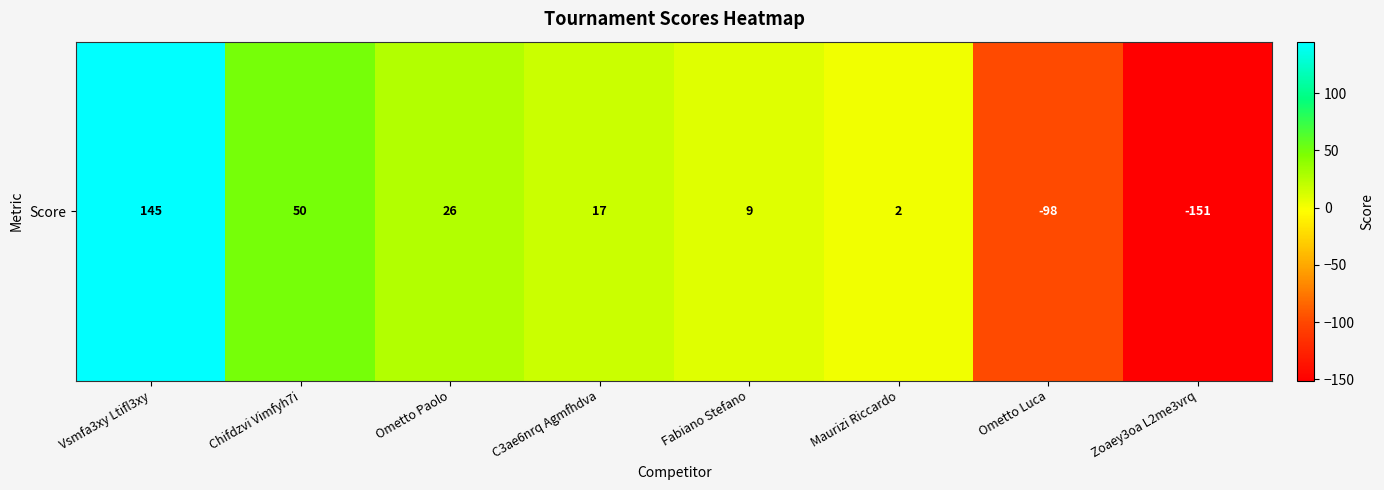

List the labels in order of value, smallest first.

Zoaey3oa L2me3vrq, Ometto Luca, Maurizi Riccardo, Fabiano Stefano, C3ae6nrq Agmfhdva, Ometto Paolo, Chifdzvi Vimfyh7i, Vsmfa3xy Ltifl3xy